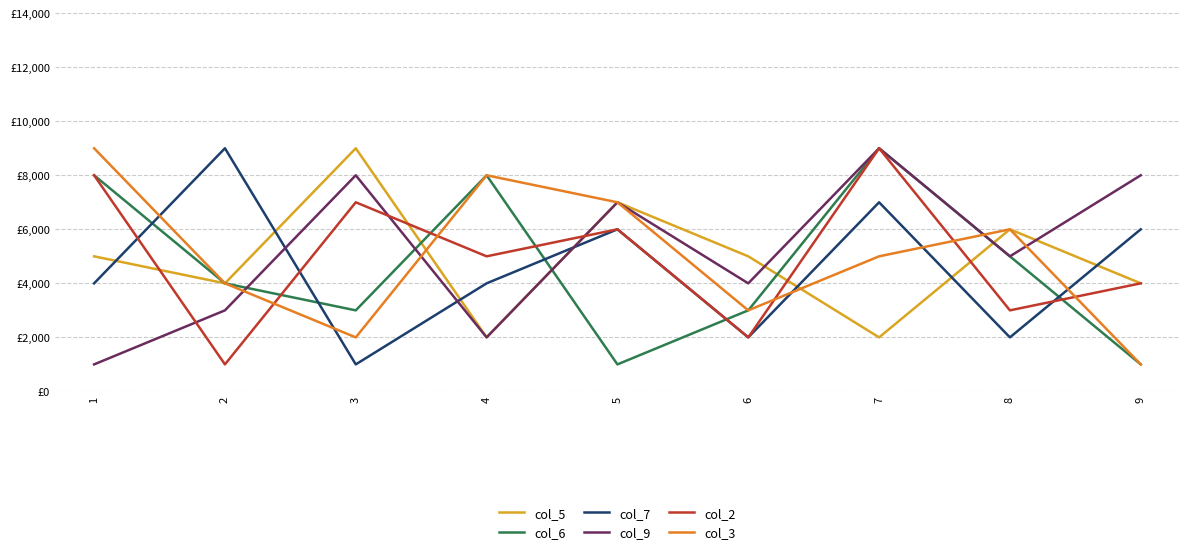

How many data points does each series have?

9